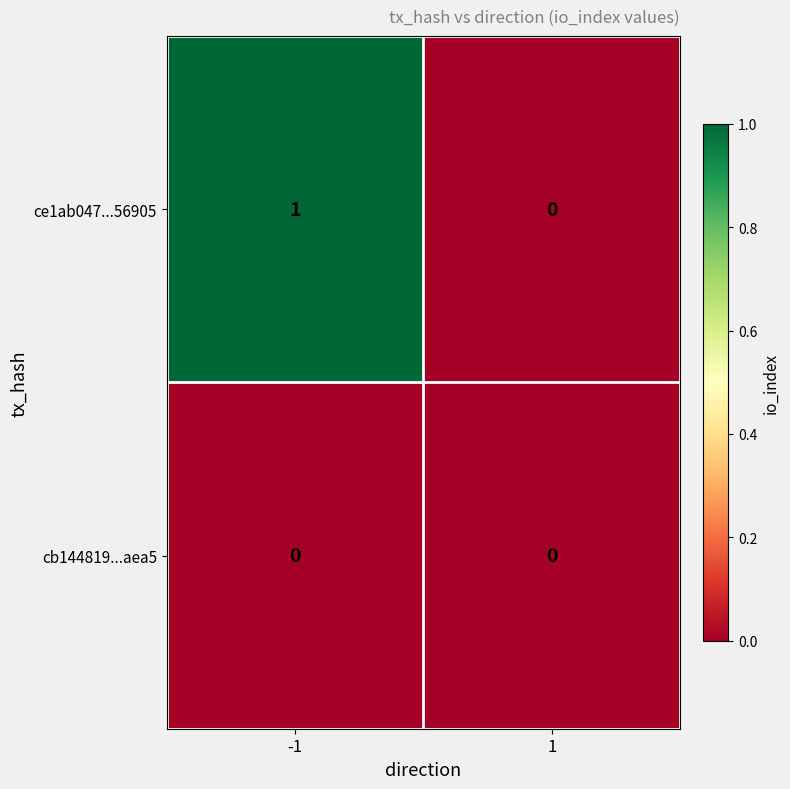

Reading left to right, transcribe all the data shown in this chart.

ce1ab047...56905: 1	0
cb144819...aea5: 0	0